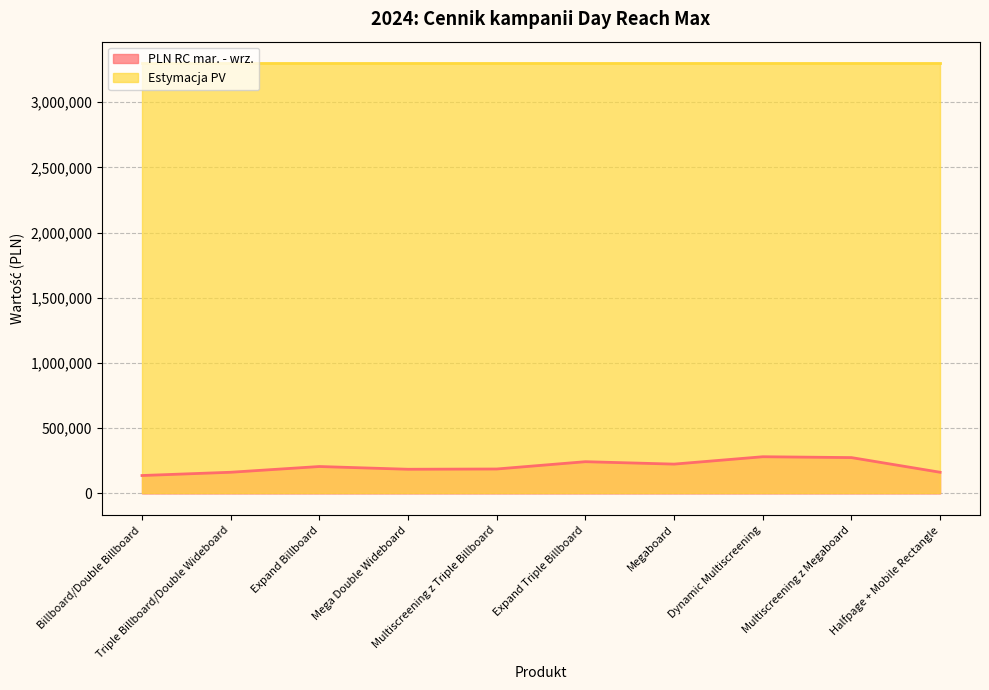

At which label does the data first exceed 206500?

Expand Triple Billboard